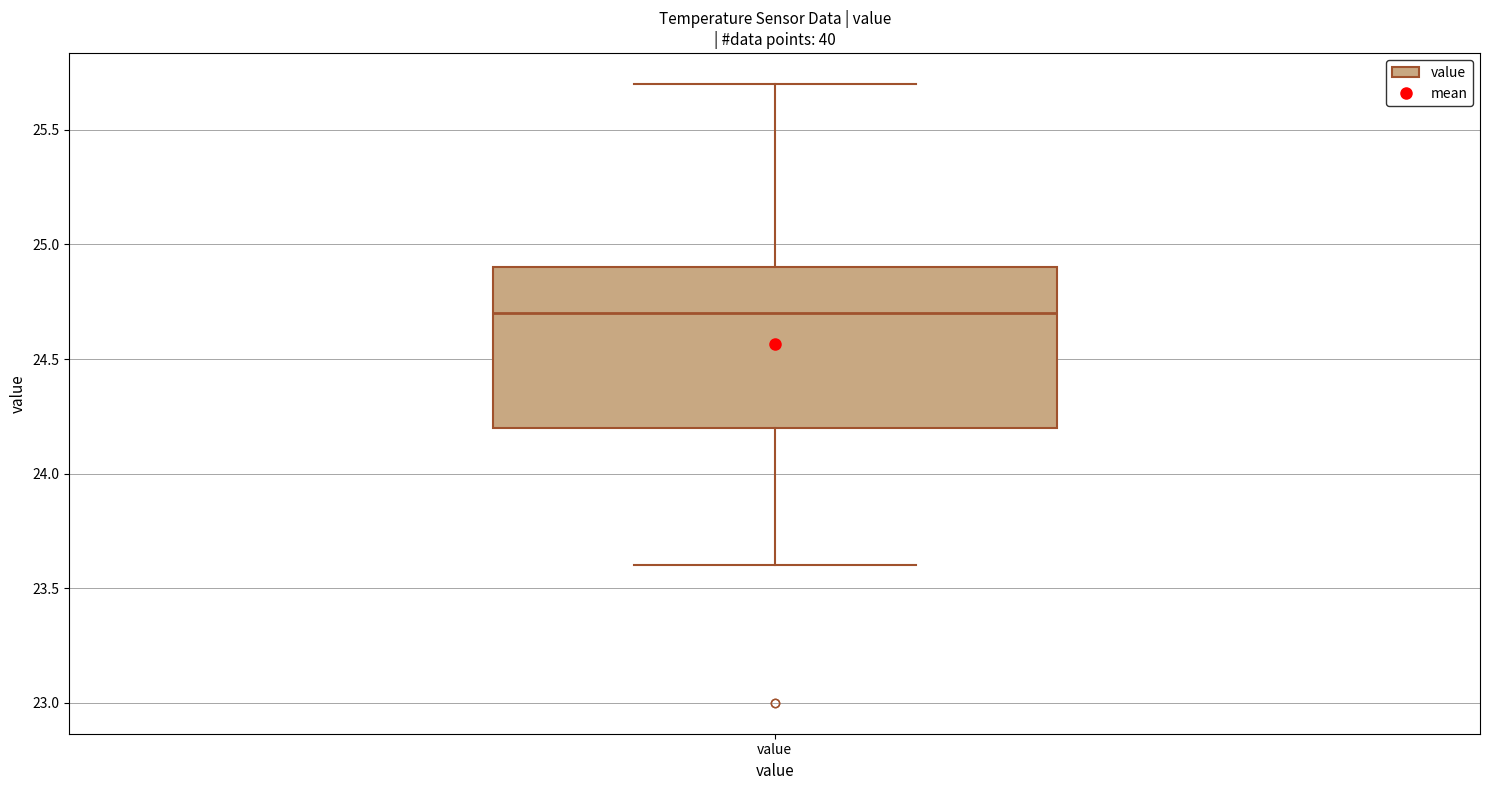

Transcribe this box plot: give where the median line is, the range the box spans, and where the two whiskers end, as read against the y-axis. The values are not printed on the chart, so give them approximately, as read against the axis.

median 24.7, box 24.2 to 24.9, whiskers 23.6 to 25.7